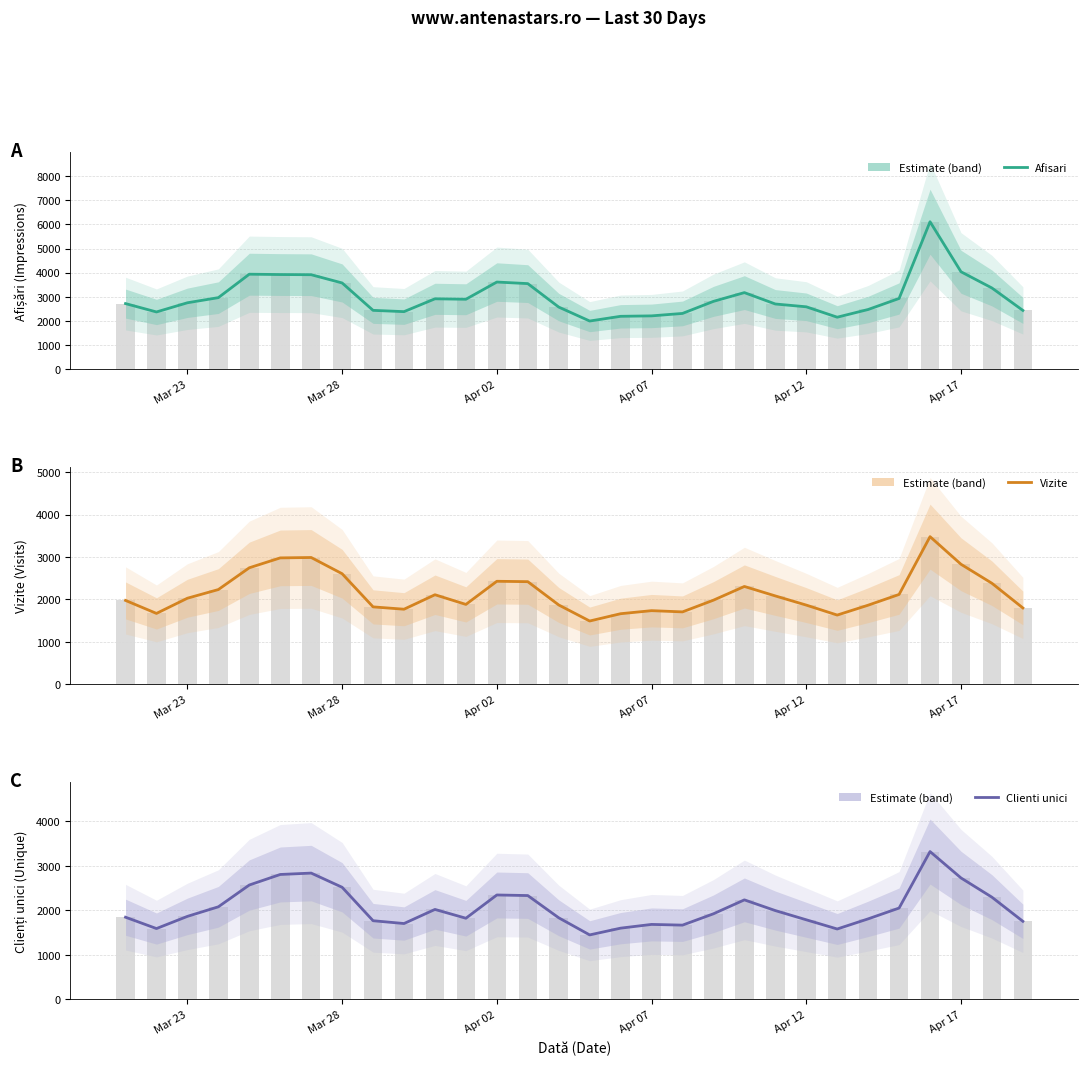

Rank the series by their maximum value, from lowest to highest.

Clienti unici, Clienti unici (bars), Vizite, Vizite (bars), Afisari, Afisari (bars)